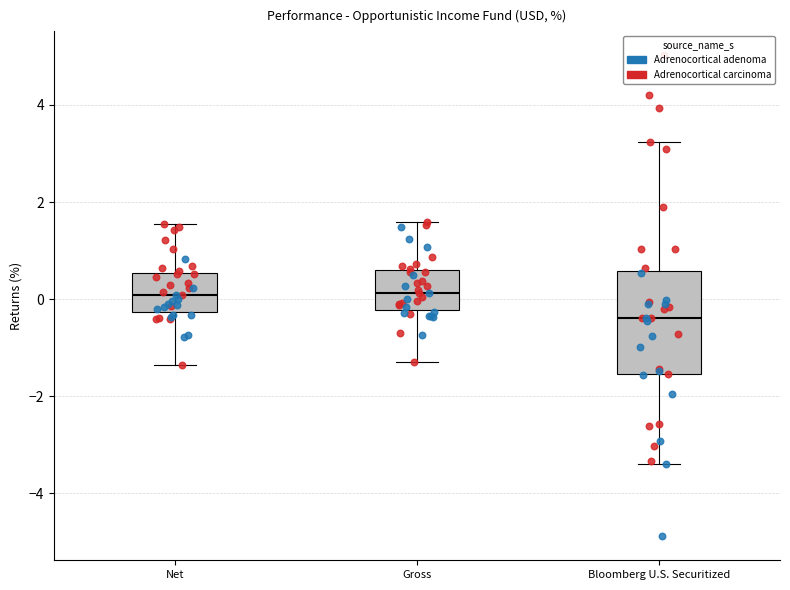

Reading left to right, transcribe this box plot: for each box, give where its median line is, the range the box spans, and where its two whiskers end, as read against the y-axis. The values are not printed on the chart, so give them approximately, as read against the axis.

Net: median 0.0, box -0.2 to 0.6, whiskers -1.4 to 1.6
Gross: median 0.2, box -0.2 to 0.6, whiskers -1.2 to 1.6
Bloomberg U.S. Securitized: median -0.4, box -1.6 to 0.6, whiskers -3.4 to 3.2